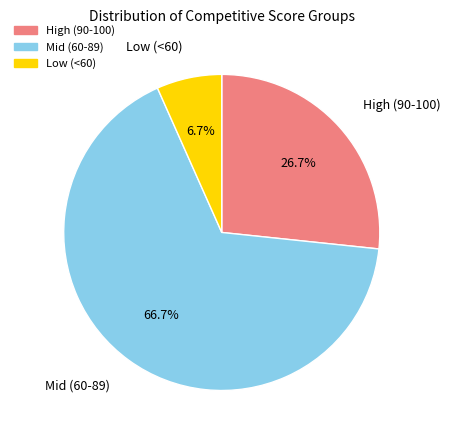

Is there a majority slice in this chart?

Yes